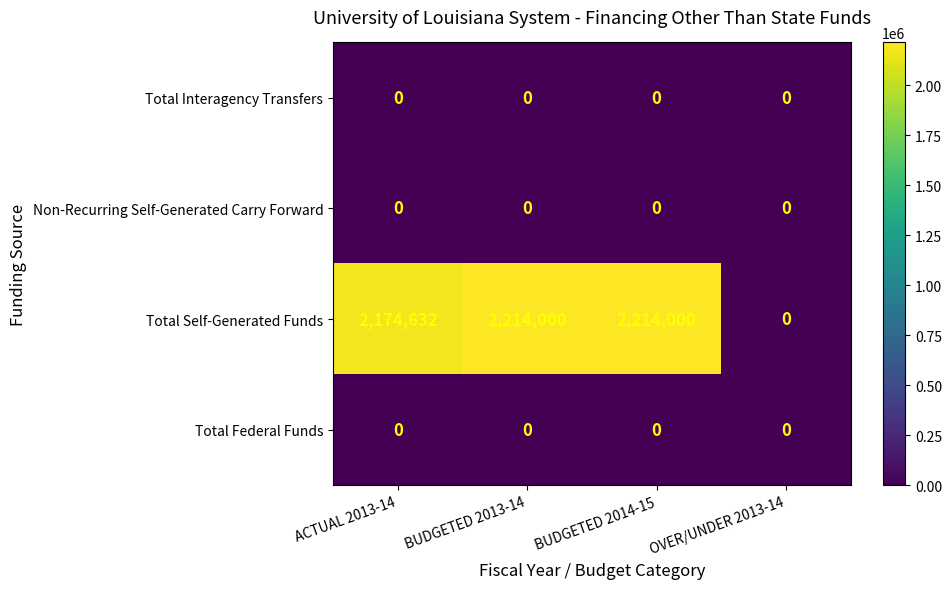

Reading left to right, transcribe all the data shown in this chart.

Total Interagency Transfers: ACTUAL 2013-14=0	BUDGETED 2013-14=0	BUDGETED 2014-15=0	OVER/UNDER 2013-14=0
Non-Recurring Self-Generated Carry Forward: ACTUAL 2013-14=0	BUDGETED 2013-14=0	BUDGETED 2014-15=0	OVER/UNDER 2013-14=0
Total Self-Generated Funds: ACTUAL 2013-14=2174632	BUDGETED 2013-14=2214000	BUDGETED 2014-15=2214000	OVER/UNDER 2013-14=0
Total Federal Funds: ACTUAL 2013-14=0	BUDGETED 2013-14=0	BUDGETED 2014-15=0	OVER/UNDER 2013-14=0